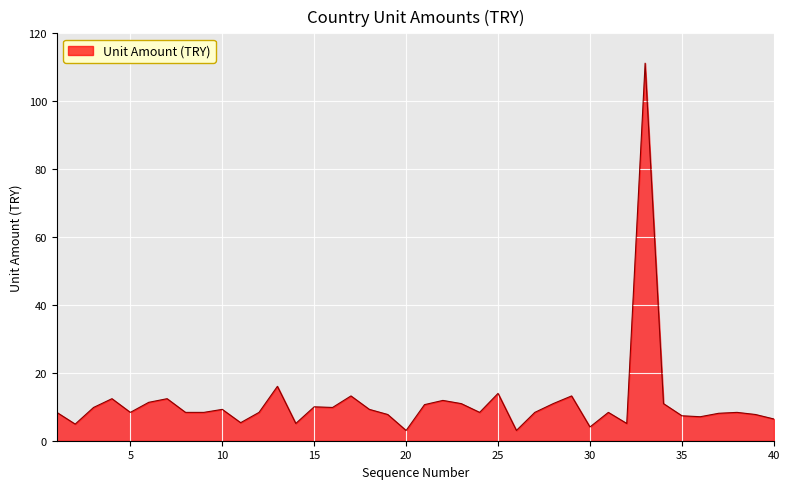

What is the maximum value shown in the chart?

111.2